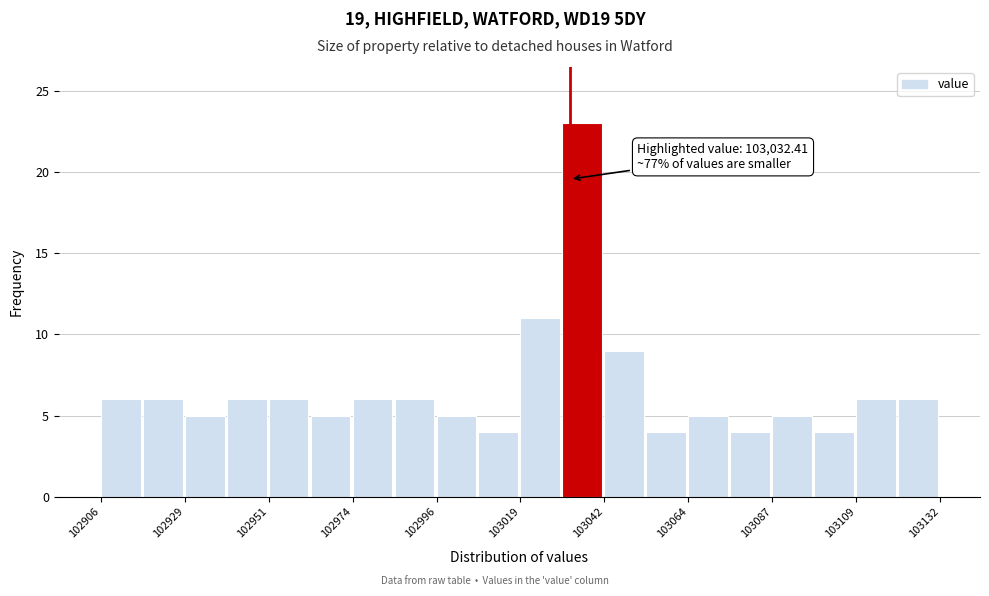

Read against the x-axis, roughly where is the centre of the tallest bar?

103035